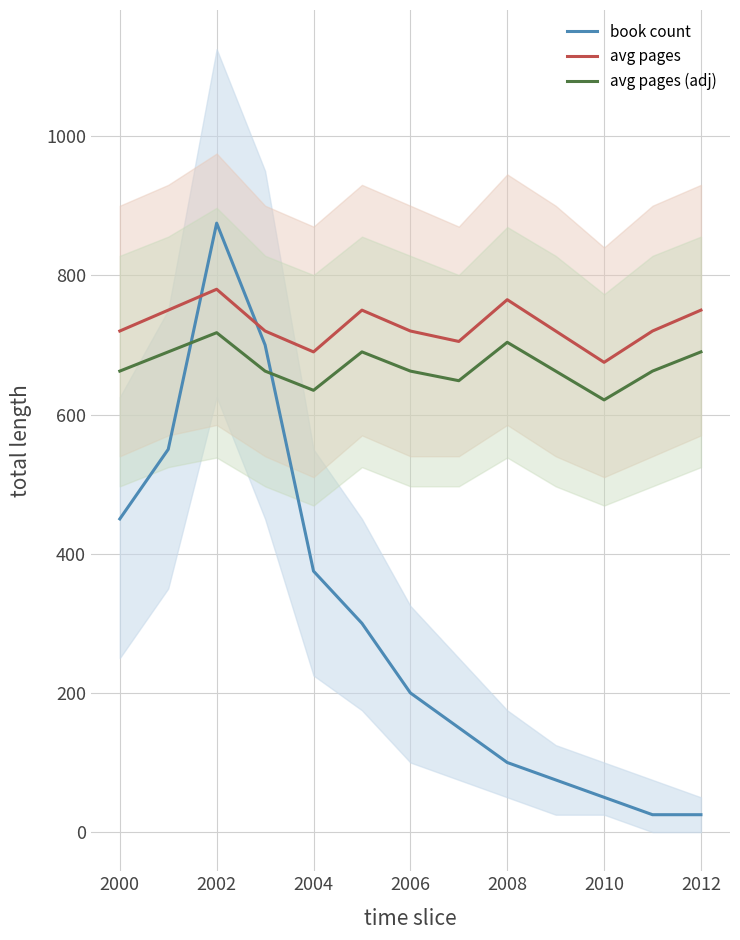

How many times do book count and avg pages cross each other?

2